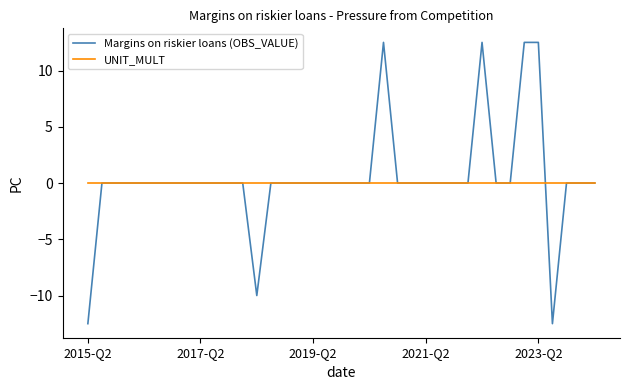

At how many categories does at least one series exceed 10?

4